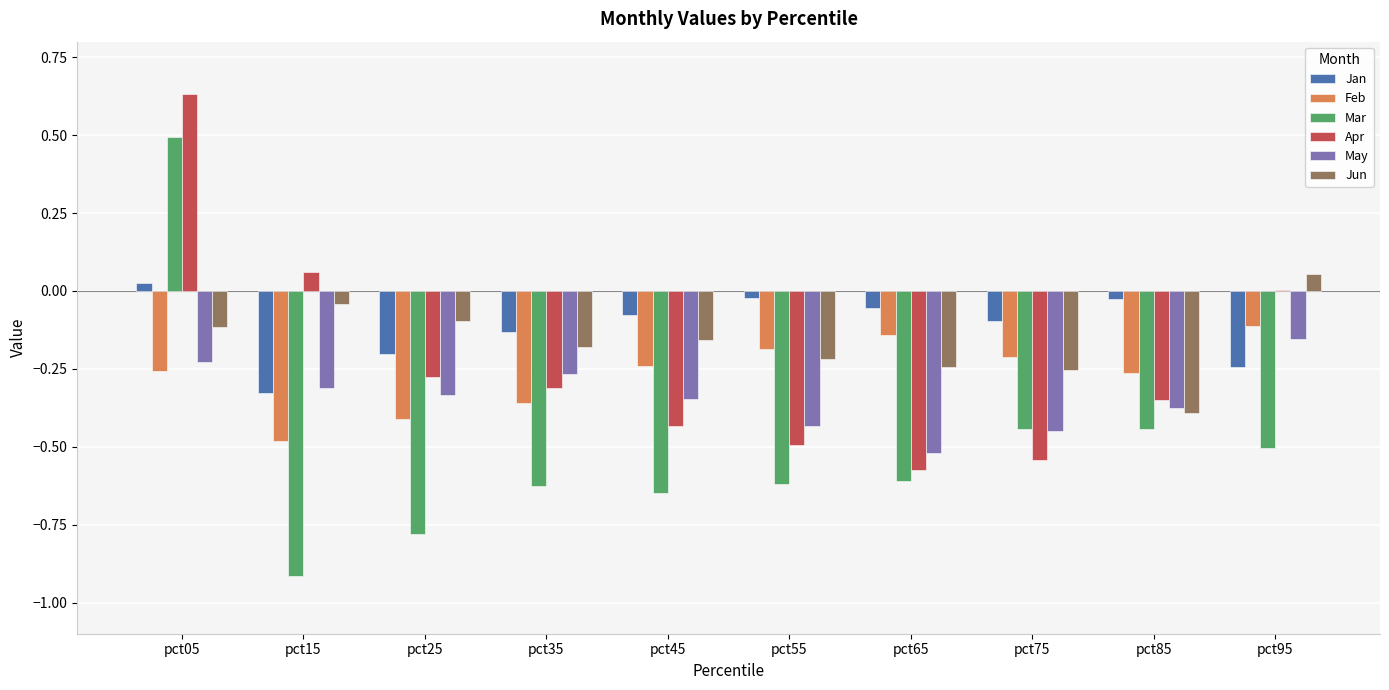

Where is Feb nearest to the value 0?

pct95